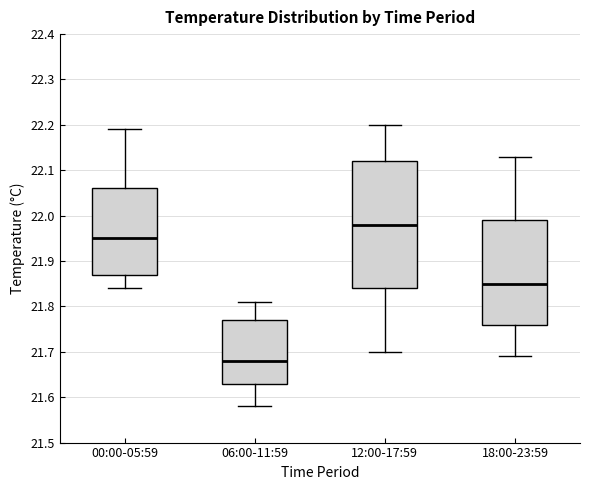

Reading left to right, transcribe this box plot: for each box, give where its median line is, the range the box spans, and where its two whiskers end, as read against the y-axis. The values are not printed on the chart, so give them approximately, as read against the axis.

00:00-05:59: median 21.95, box 21.87 to 22.06, whiskers 21.84 to 22.19
06:00-11:59: median 21.68, box 21.63 to 21.77, whiskers 21.58 to 21.81
12:00-17:59: median 21.98, box 21.84 to 22.12, whiskers 21.70 to 22.20
18:00-23:59: median 21.85, box 21.76 to 21.99, whiskers 21.69 to 22.13